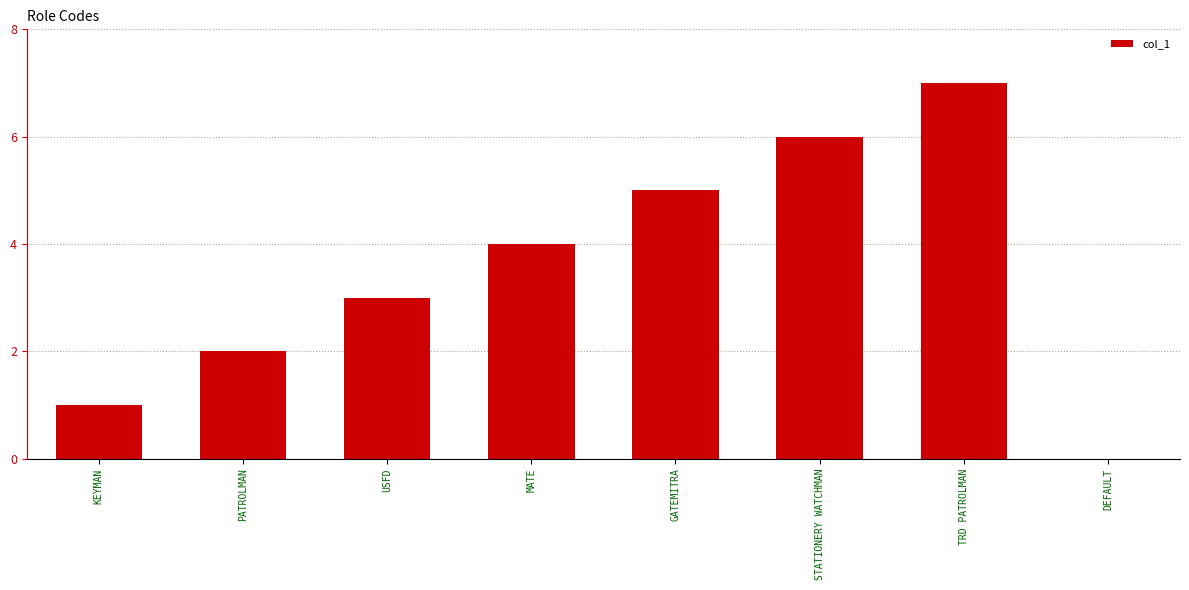

What is the sum of the values at PATROLMAN and GATEMITRA?

7